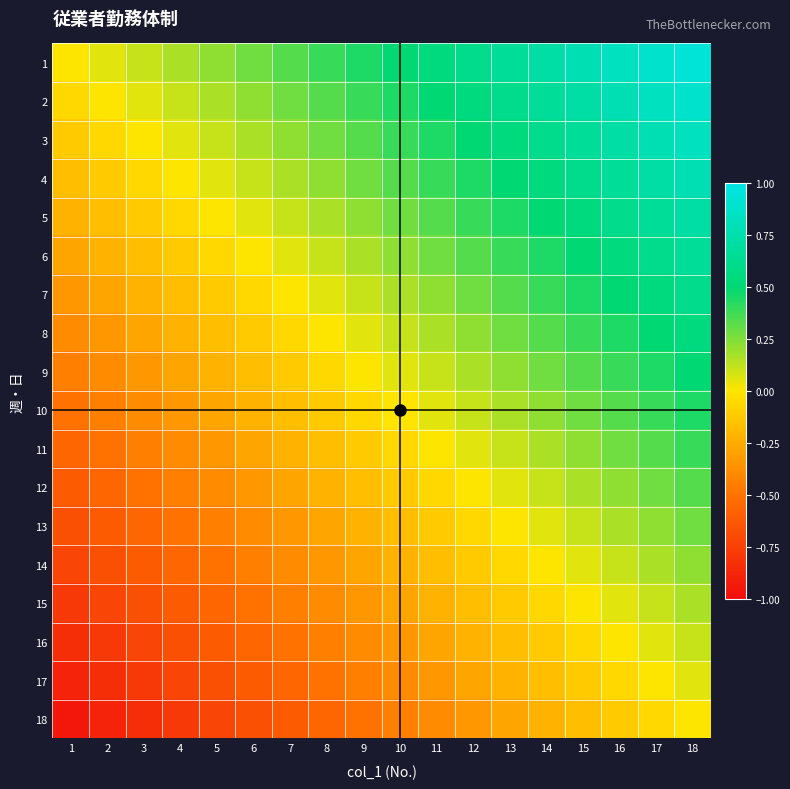

Reading left to right, transcribe all the data shown in this chart.

1: 1=0.0	2=0.1	3=0.1	4=0.2	5=0.2	6=0.3	7=0.3	8=0.4	9=0.4	10=0.5	11=0.6	12=0.6	13=0.7	14=0.7	15=0.8	16=0.8	17=0.9	18=0.9
2: 1=-0.1	2=0.0	3=0.1	4=0.1	5=0.2	6=0.2	7=0.3	8=0.3	9=0.4	10=0.4	11=0.5	12=0.6	13=0.6	14=0.7	15=0.7	16=0.8	17=0.8	18=0.9
3: 1=-0.1	2=-0.1	3=0.0	4=0.1	5=0.1	6=0.2	7=0.2	8=0.3	9=0.3	10=0.4	11=0.4	12=0.5	13=0.6	14=0.6	15=0.7	16=0.7	17=0.8	18=0.8
4: 1=-0.2	2=-0.1	3=-0.1	4=0.0	5=0.1	6=0.1	7=0.2	8=0.2	9=0.3	10=0.3	11=0.4	12=0.4	13=0.5	14=0.6	15=0.6	16=0.7	17=0.7	18=0.8
5: 1=-0.2	2=-0.2	3=-0.1	4=-0.1	5=0.0	6=0.1	7=0.1	8=0.2	9=0.2	10=0.3	11=0.3	12=0.4	13=0.4	14=0.5	15=0.6	16=0.6	17=0.7	18=0.7
6: 1=-0.3	2=-0.2	3=-0.2	4=-0.1	5=-0.1	6=0.0	7=0.1	8=0.1	9=0.2	10=0.2	11=0.3	12=0.3	13=0.4	14=0.4	15=0.5	16=0.6	17=0.6	18=0.7
7: 1=-0.3	2=-0.3	3=-0.2	4=-0.2	5=-0.1	6=-0.1	7=0.0	8=0.1	9=0.1	10=0.2	11=0.2	12=0.3	13=0.3	14=0.4	15=0.4	16=0.5	17=0.6	18=0.6
8: 1=-0.4	2=-0.3	3=-0.3	4=-0.2	5=-0.2	6=-0.1	7=-0.1	8=0.0	9=0.1	10=0.1	11=0.2	12=0.2	13=0.3	14=0.3	15=0.4	16=0.4	17=0.5	18=0.6
9: 1=-0.4	2=-0.4	3=-0.3	4=-0.3	5=-0.2	6=-0.2	7=-0.1	8=-0.1	9=0.0	10=0.1	11=0.1	12=0.2	13=0.2	14=0.3	15=0.3	16=0.4	17=0.4	18=0.5
10: 1=-0.5	2=-0.4	3=-0.4	4=-0.3	5=-0.3	6=-0.2	7=-0.2	8=-0.1	9=-0.1	10=0.0	11=0.1	12=0.1	13=0.2	14=0.2	15=0.3	16=0.3	17=0.4	18=0.4
11: 1=-0.6	2=-0.5	3=-0.4	4=-0.4	5=-0.3	6=-0.3	7=-0.2	8=-0.2	9=-0.1	10=-0.1	11=0.0	12=0.1	13=0.1	14=0.2	15=0.2	16=0.3	17=0.3	18=0.4
12: 1=-0.6	2=-0.6	3=-0.5	4=-0.4	5=-0.4	6=-0.3	7=-0.3	8=-0.2	9=-0.2	10=-0.1	11=-0.1	12=0.0	13=0.1	14=0.1	15=0.2	16=0.2	17=0.3	18=0.3
13: 1=-0.7	2=-0.6	3=-0.6	4=-0.5	5=-0.4	6=-0.4	7=-0.3	8=-0.3	9=-0.2	10=-0.2	11=-0.1	12=-0.1	13=0.0	14=0.1	15=0.1	16=0.2	17=0.2	18=0.3
14: 1=-0.7	2=-0.7	3=-0.6	4=-0.6	5=-0.5	6=-0.4	7=-0.4	8=-0.3	9=-0.3	10=-0.2	11=-0.2	12=-0.1	13=-0.1	14=0.0	15=0.1	16=0.1	17=0.2	18=0.2
15: 1=-0.8	2=-0.7	3=-0.7	4=-0.6	5=-0.6	6=-0.5	7=-0.4	8=-0.4	9=-0.3	10=-0.3	11=-0.2	12=-0.2	13=-0.1	14=-0.1	15=0.0	16=0.1	17=0.1	18=0.2
16: 1=-0.8	2=-0.8	3=-0.7	4=-0.7	5=-0.6	6=-0.6	7=-0.5	8=-0.4	9=-0.4	10=-0.3	11=-0.3	12=-0.2	13=-0.2	14=-0.1	15=-0.1	16=0.0	17=0.1	18=0.1
17: 1=-0.9	2=-0.8	3=-0.8	4=-0.7	5=-0.7	6=-0.6	7=-0.6	8=-0.5	9=-0.4	10=-0.4	11=-0.3	12=-0.3	13=-0.2	14=-0.2	15=-0.1	16=-0.1	17=0.0	18=0.1
18: 1=-0.9	2=-0.9	3=-0.8	4=-0.8	5=-0.7	6=-0.7	7=-0.6	8=-0.6	9=-0.5	10=-0.4	11=-0.4	12=-0.3	13=-0.3	14=-0.2	15=-0.2	16=-0.1	17=-0.1	18=0.0